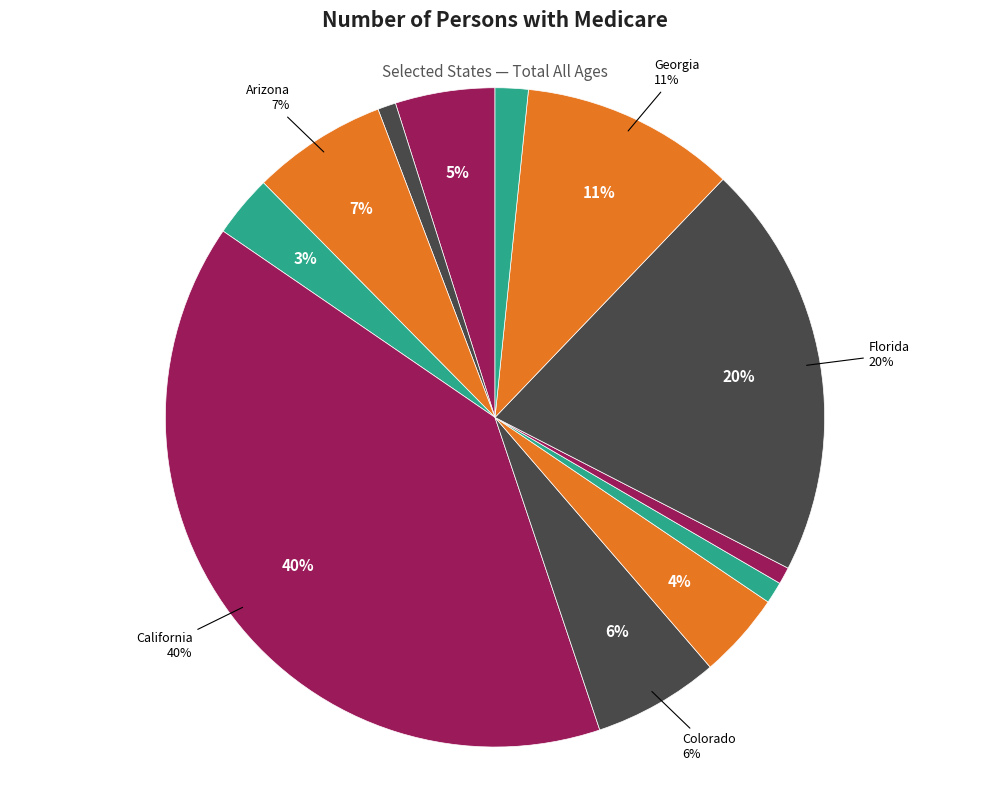

Rank the categories by value from highest to lowest.

California, Florida, Georgia, Arizona, Colorado, Alabama, Connecticut, Arkansas, Hawaii, Delaware, Alaska, District of Columbia